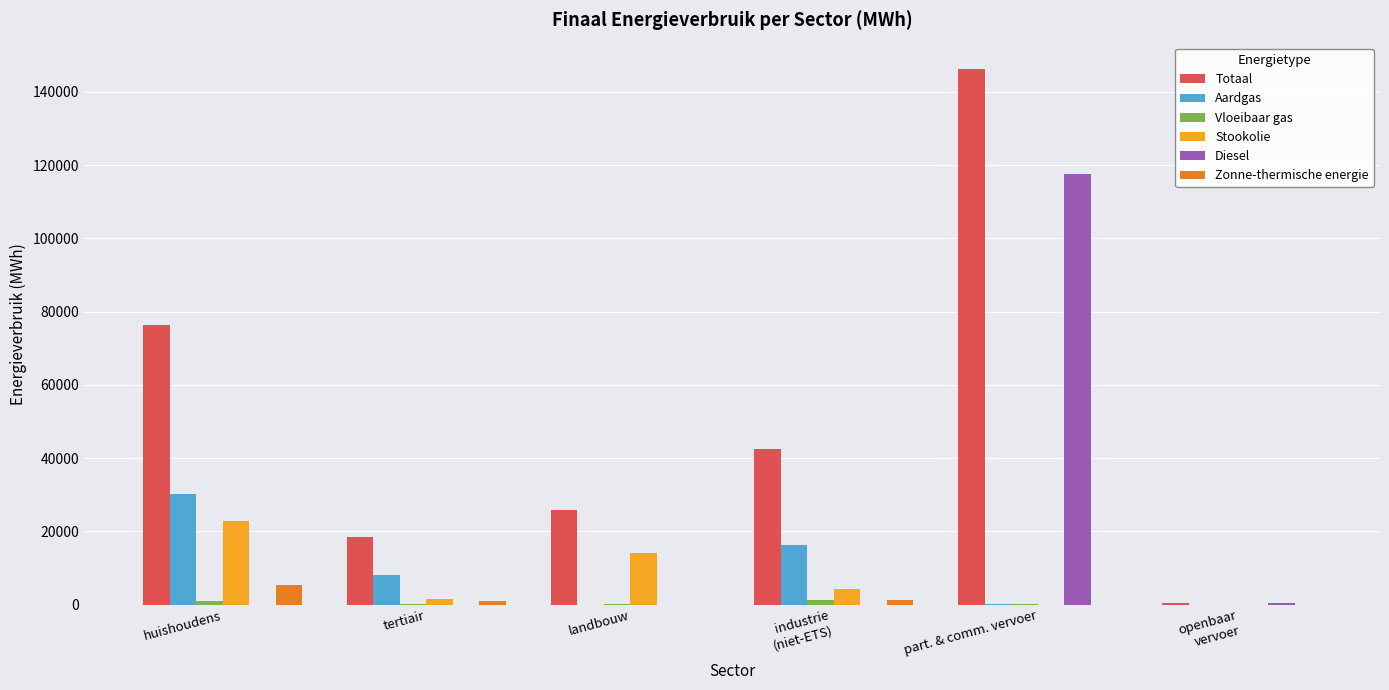

The value of Zonne-thermische energie at part. & comm. vervoer is 0.0. True or false?

True